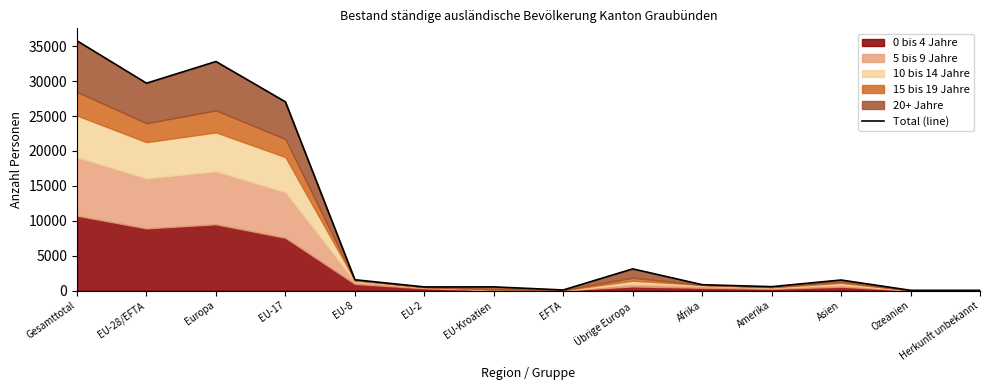

How many data points are above 1508?

6